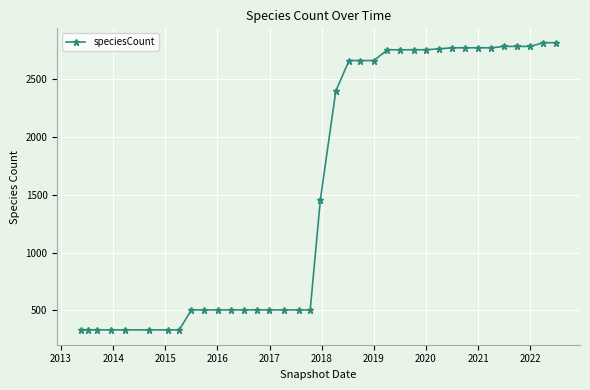

What is the sum of all values?

58397